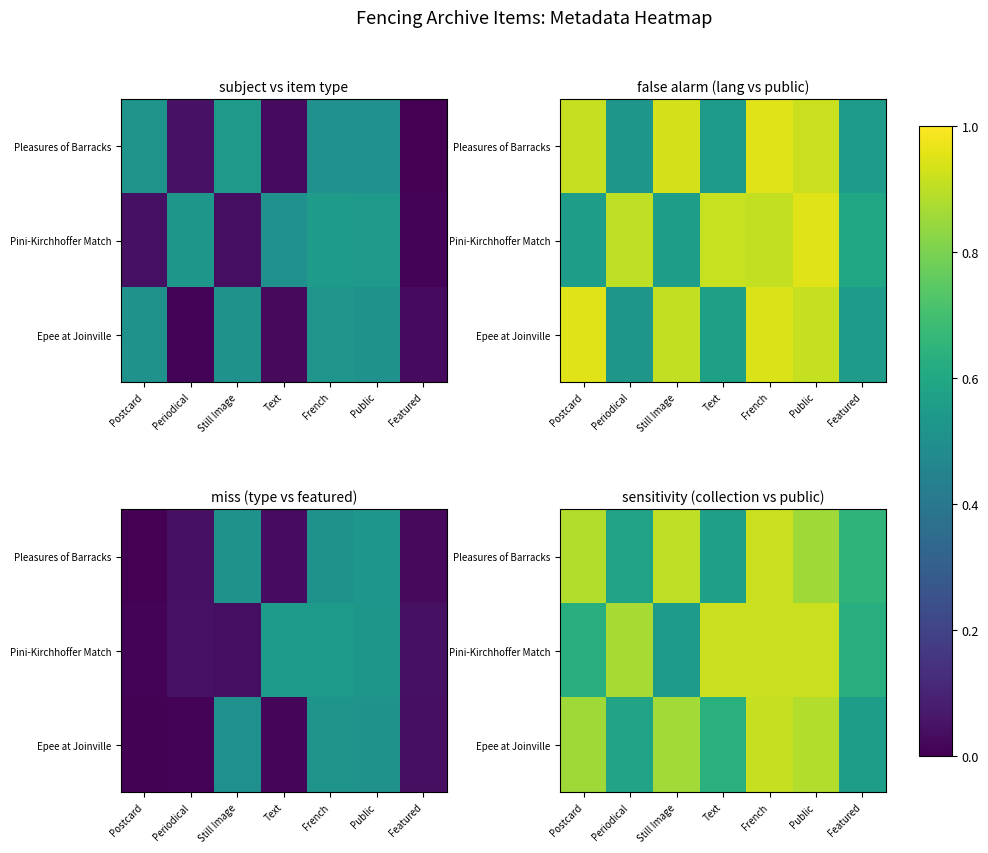

List the series in order of their overall mean, lowest first.

Epee at Joinville, Pleasures of Barracks, Pini-Kirchhoffer Match